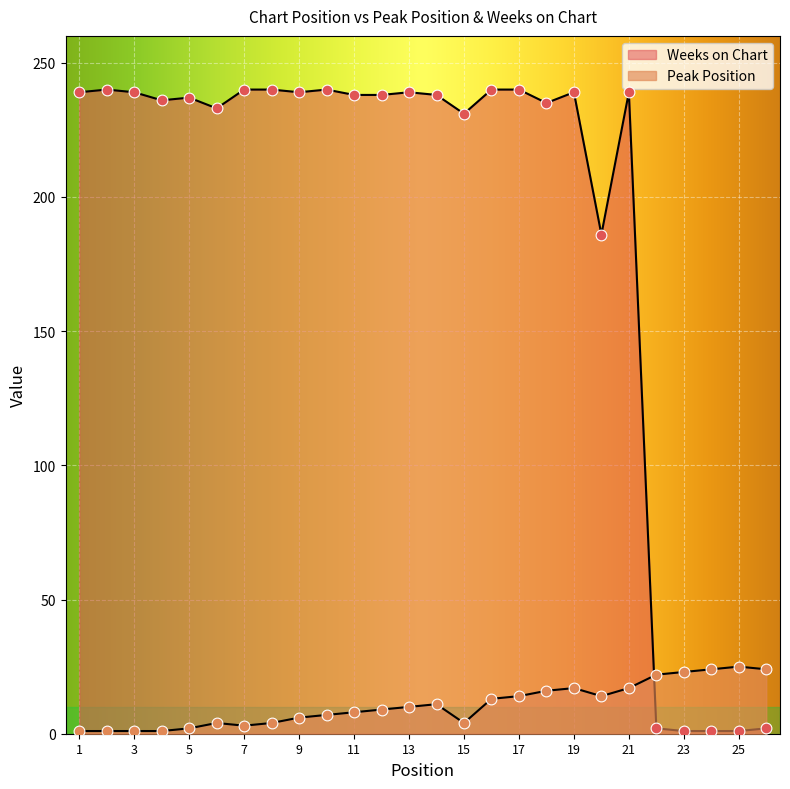

Which series reaches the maximum Y coordinate?

Weeks on Chart